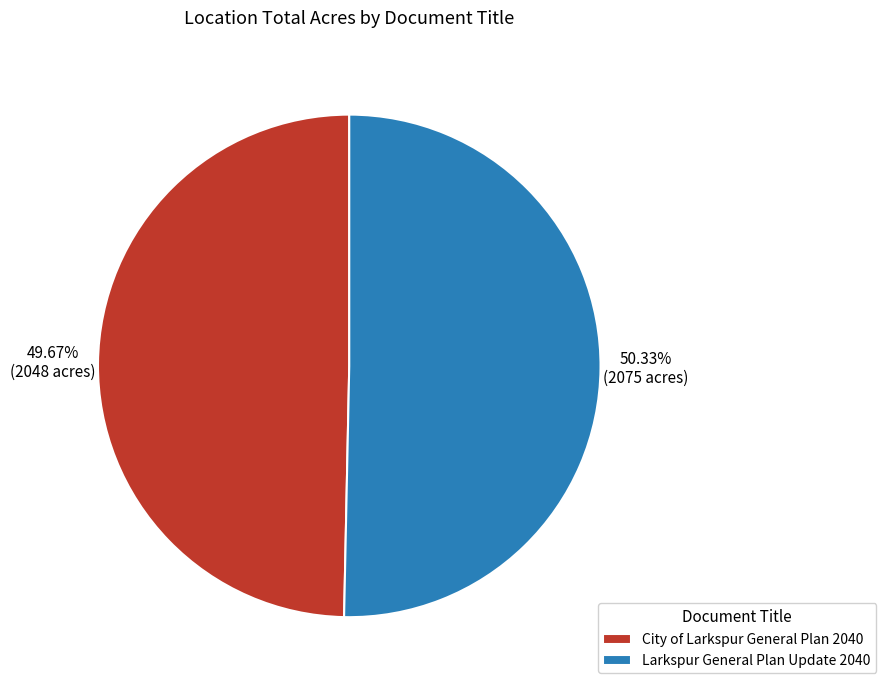

To the nearest percent, what portion does Larkspur General Plan Update 2040 represent?

50%